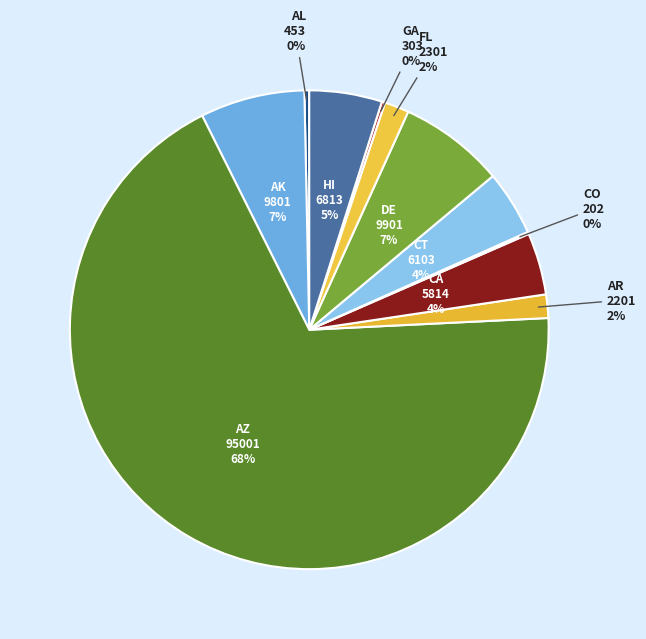

Which slice represents more than half of the pie?

AZ